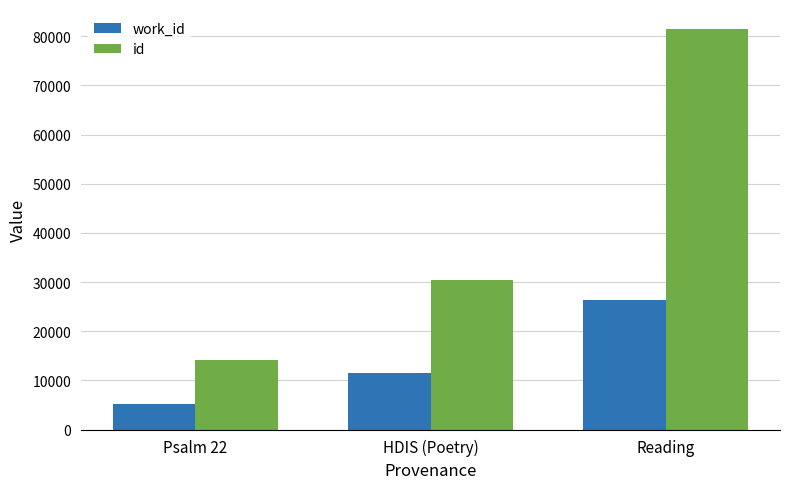

What is the difference between the highest and lowest values at HDIS (Poetry)?

19032